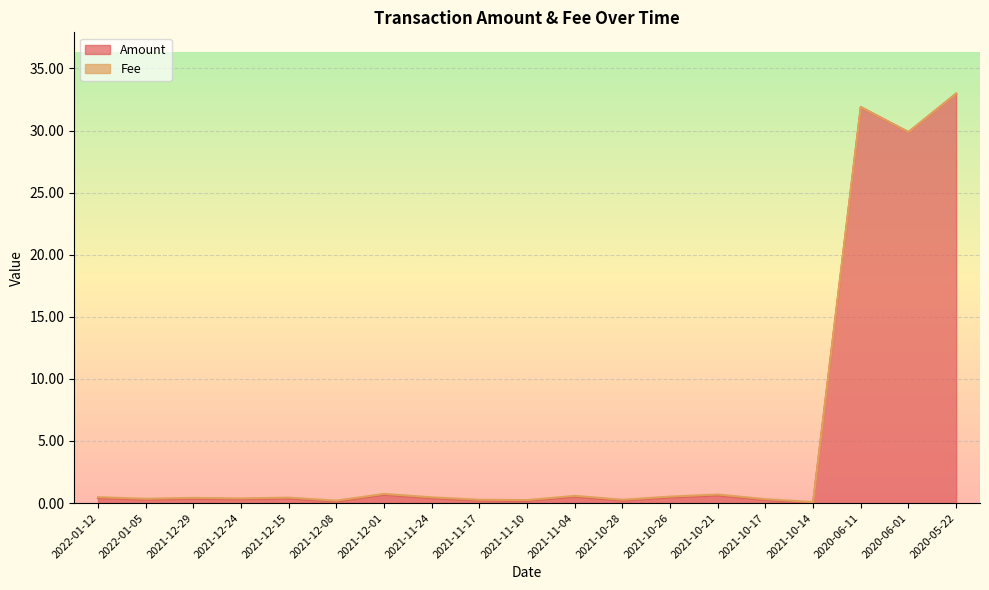

Is the value of Amount at 2021-10-17 greater than the value of Fee at 2021-10-28?

No